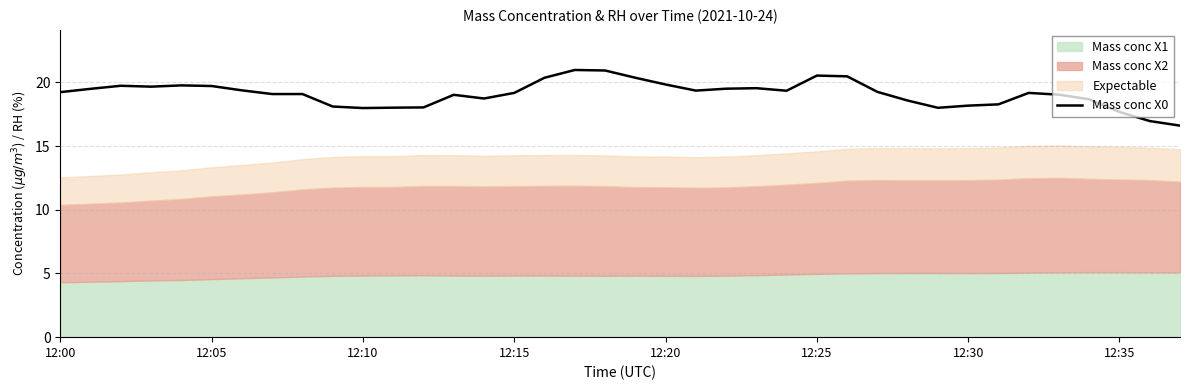

What is the highest value of the Mass conc X0 series?

21.0